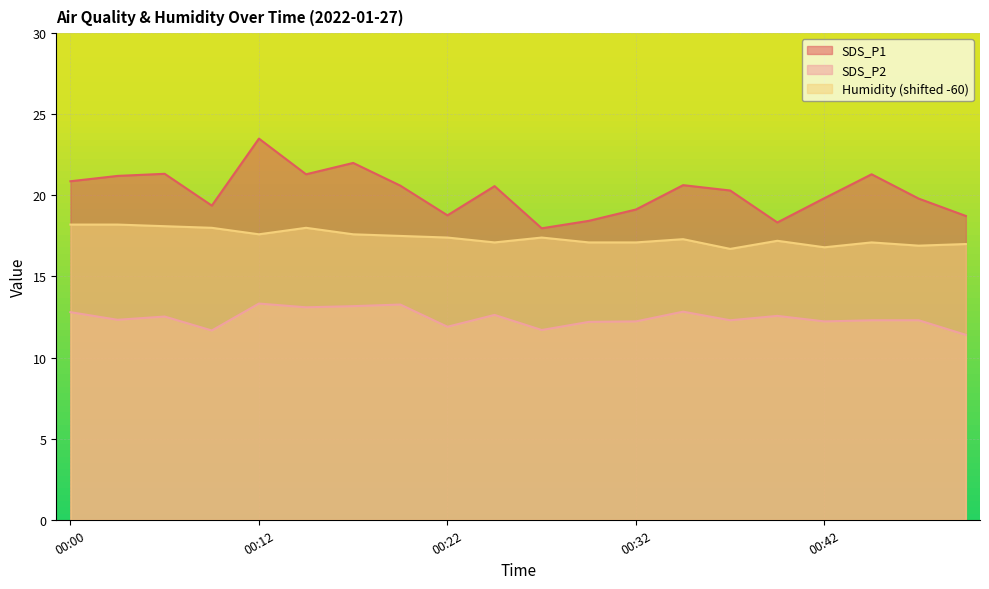

Read the Humidity value at 00:32.

17.1